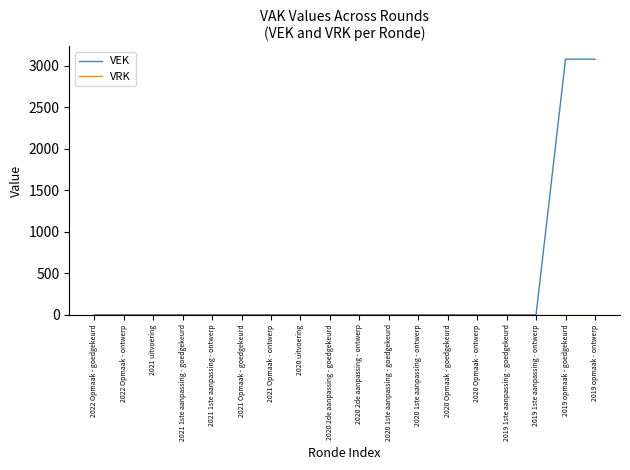

How many series are shown in this chart?

2